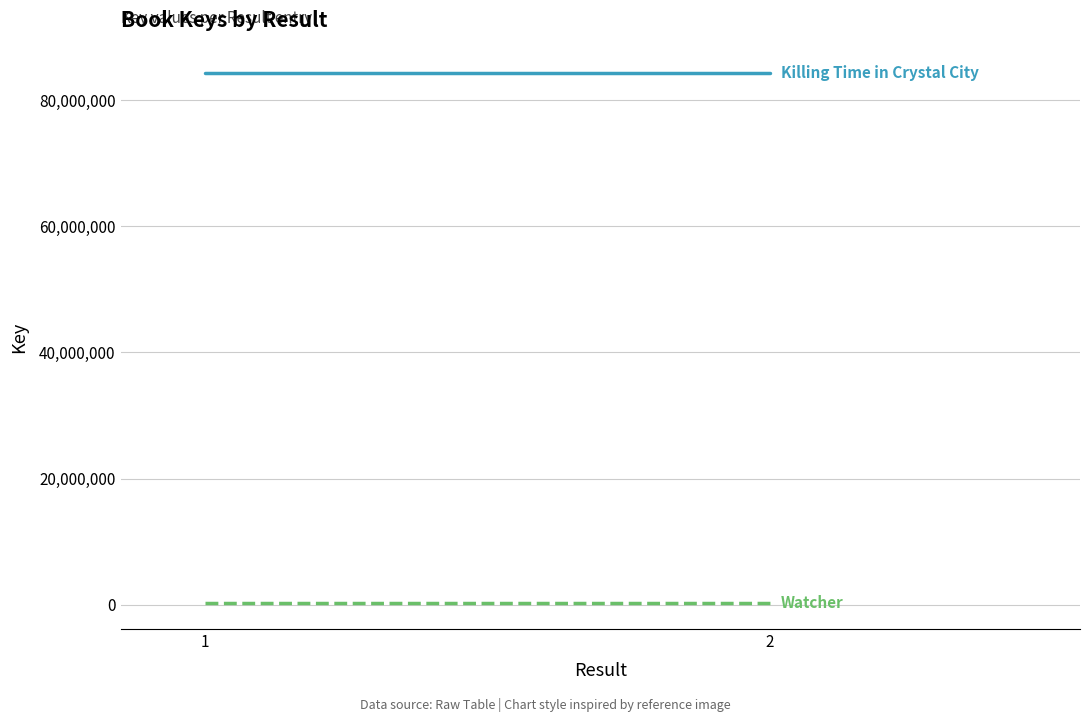

How many lines are shown in the chart?

2